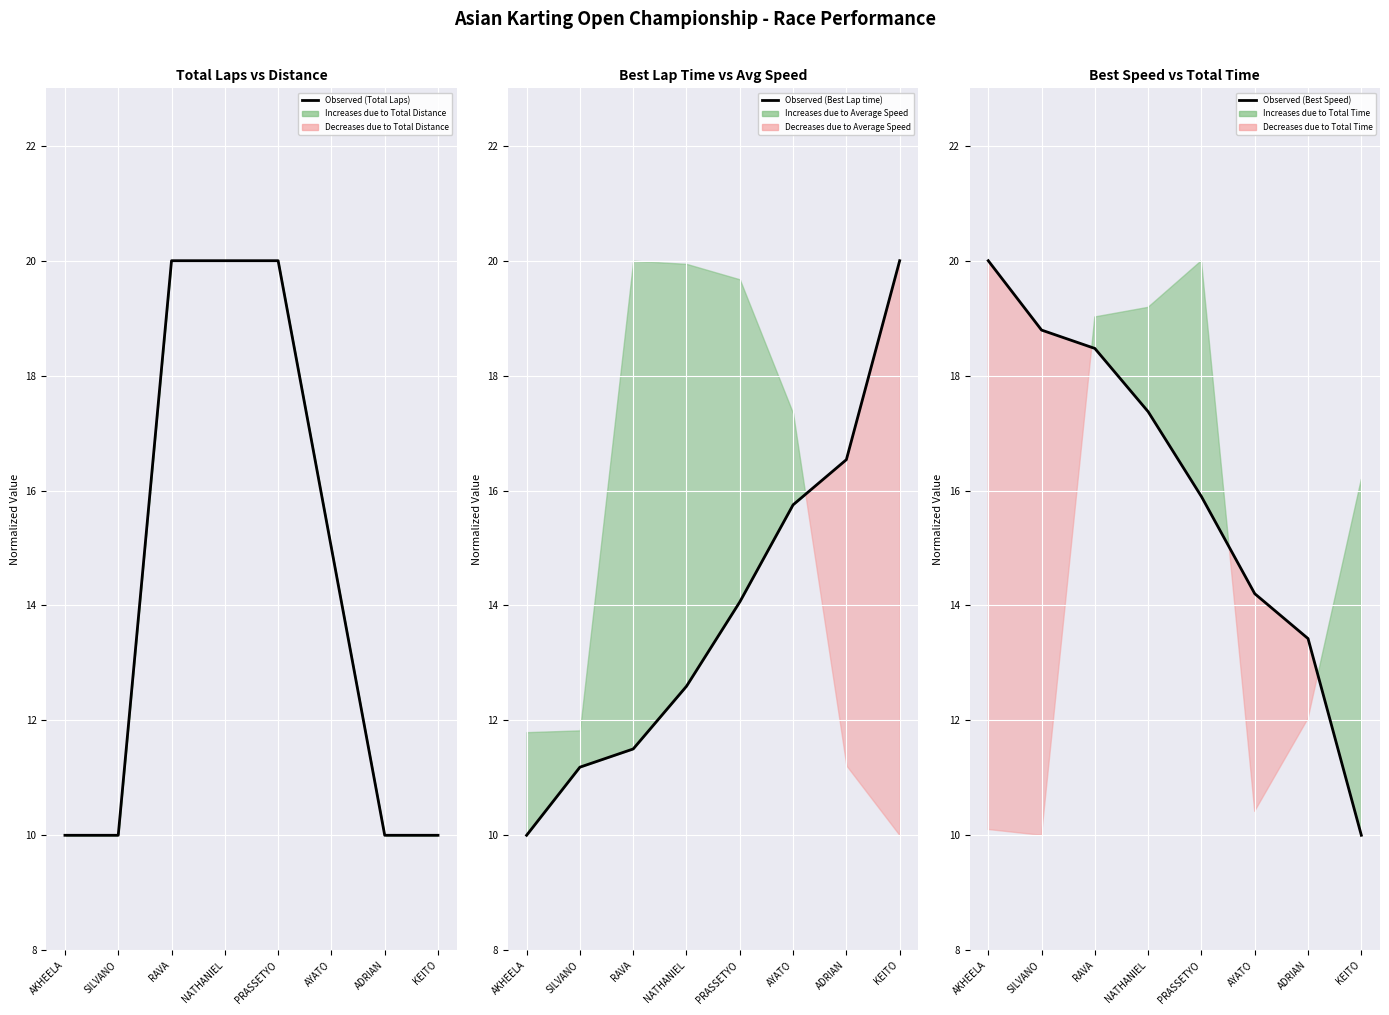

At which label does Observed (Best Speed) reach its peak?

AKHEELA